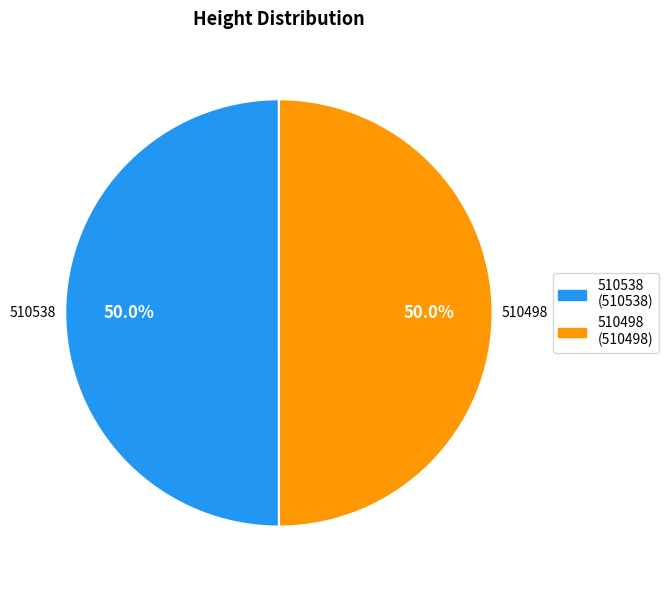

Count the number of slices in the pie.

2